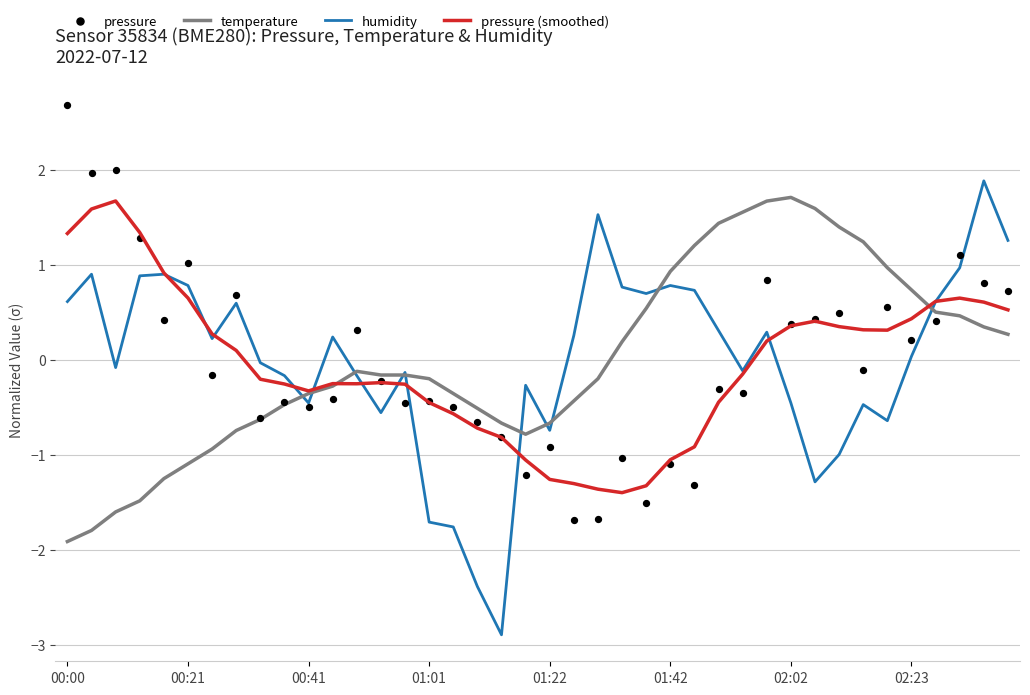

At which category is the sum across all series the highest?

38